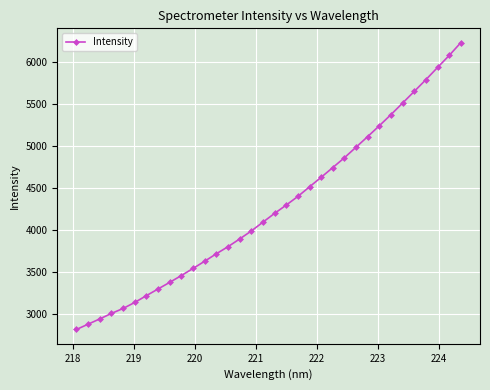

What is the value of the 25th point from the left?

4989.2